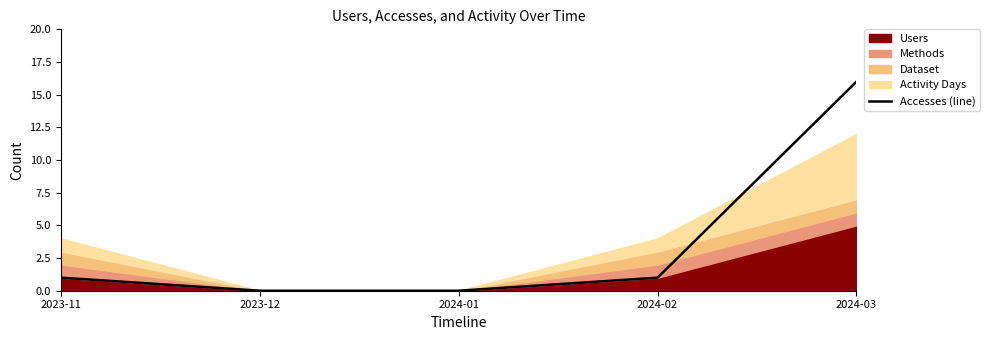

What is the difference between the second highest and minimum values?

1